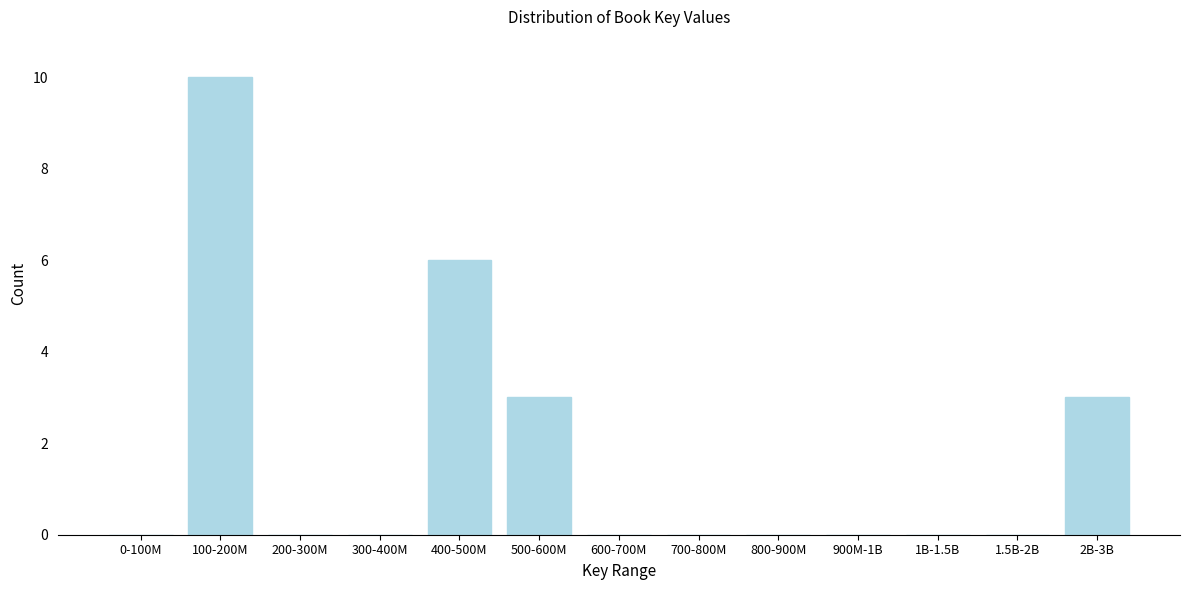

Reading right to left, list all the values displayed in this chart.

2B-3B=3	1.5B-2B=0	1B-1.5B=0	900M-1B=0	800-900M=0	700-800M=0	600-700M=0	500-600M=3	400-500M=6	300-400M=0	200-300M=0	100-200M=10	0-100M=0